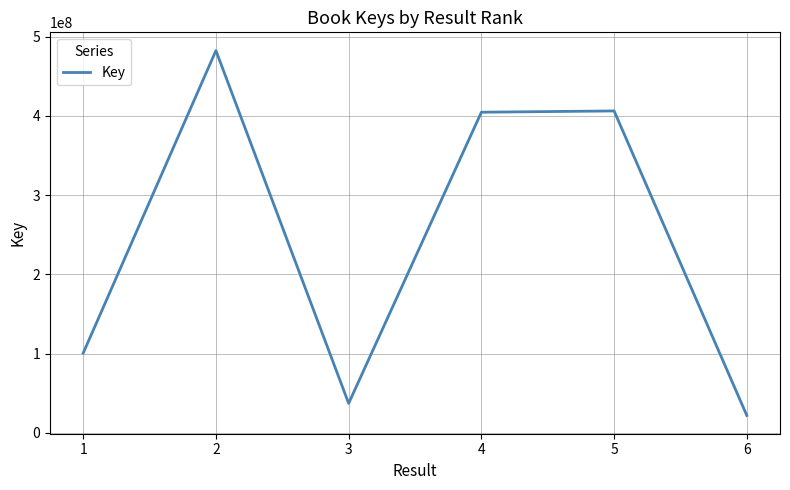

What is the sum of the values at 2 and 4?

887199711